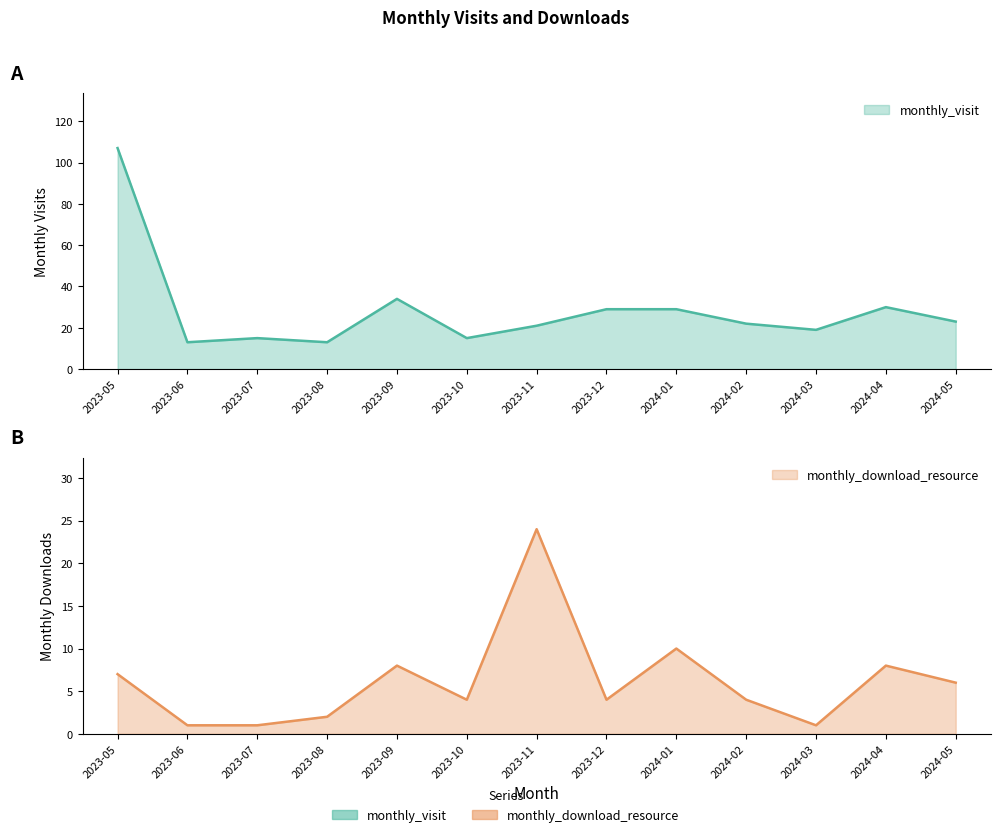

What is the smallest value displayed?

1